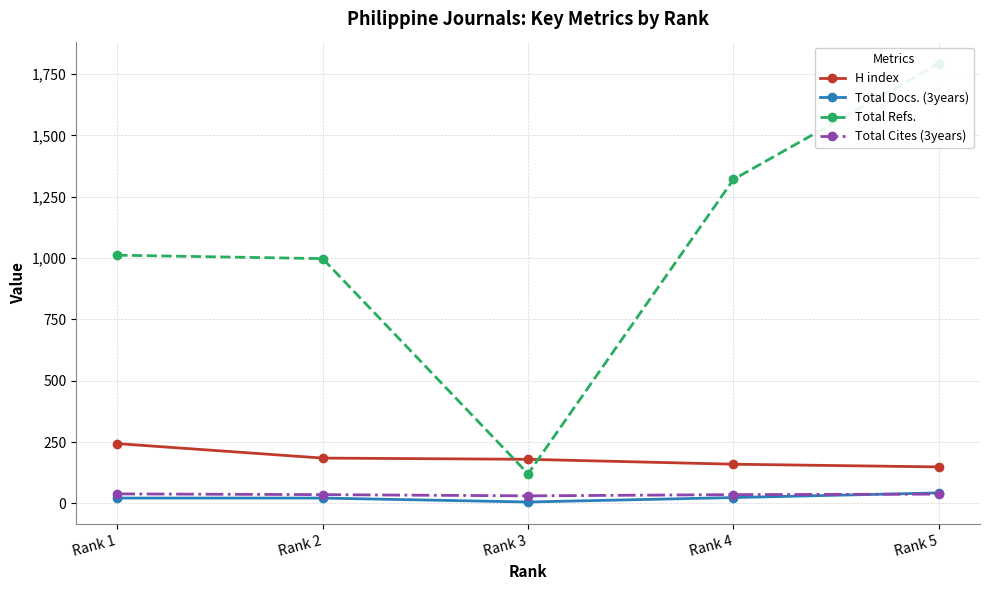

What are all the series names shown in the legend?

H index, Total Docs. (3years), Total Refs., Total Cites (3years)